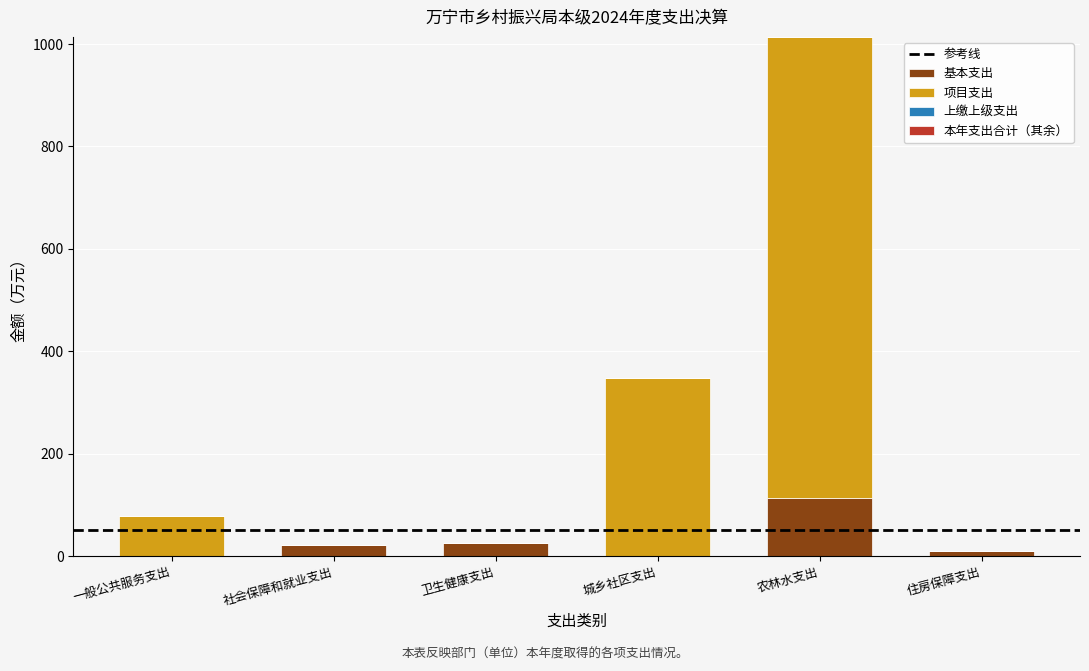

What is the total value across all series at 城乡社区支出?

347.3